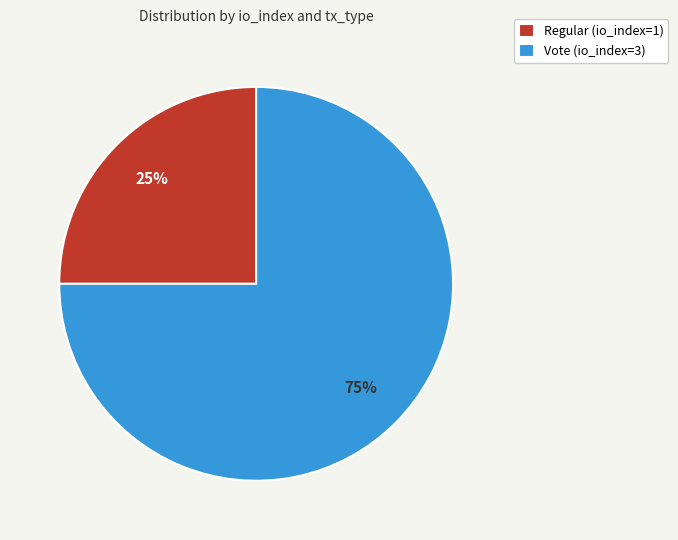

To the nearest percent, what portion does Vote (io_index=3) represent?

75%